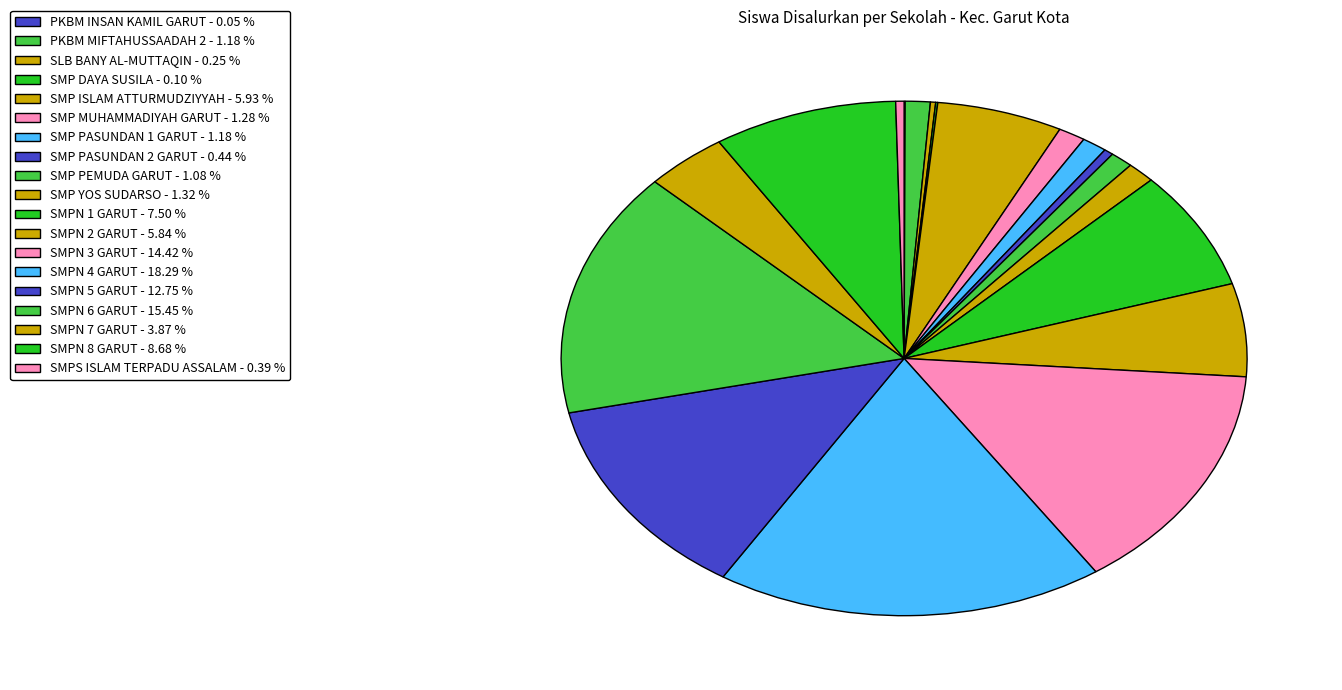

Rank the categories by value from highest to lowest.

SMPN 4 GARUT, SMPN 6 GARUT, SMPN 3 GARUT, SMPN 5 GARUT, SMPN 8 GARUT, SMPN 1 GARUT, SMP ISLAM ATTURMUDZIYYAH, SMPN 2 GARUT, SMPN 7 GARUT, SMP YOS SUDARSO, SMP MUHAMMADIYAH GARUT, PKBM MIFTAHUSSAADAH 2, SMP PASUNDAN 1 GARUT, SMP PEMUDA GARUT, SMP PASUNDAN 2 GARUT, SMPS ISLAM TERPADU ASSALAM, SLB BANY AL-MUTTAQIN, SMP DAYA SUSILA, PKBM INSAN KAMIL GARUT